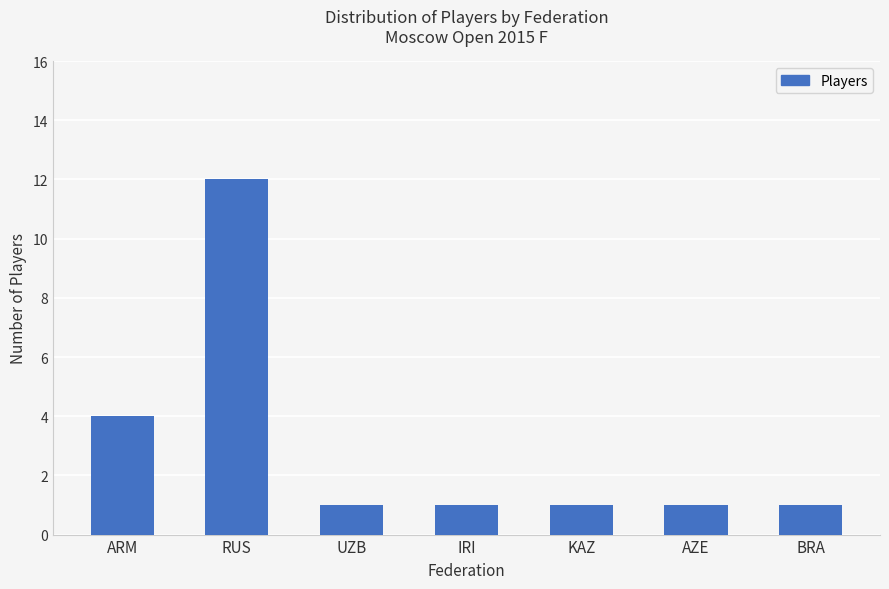

What is the minimum value shown in the chart?

1